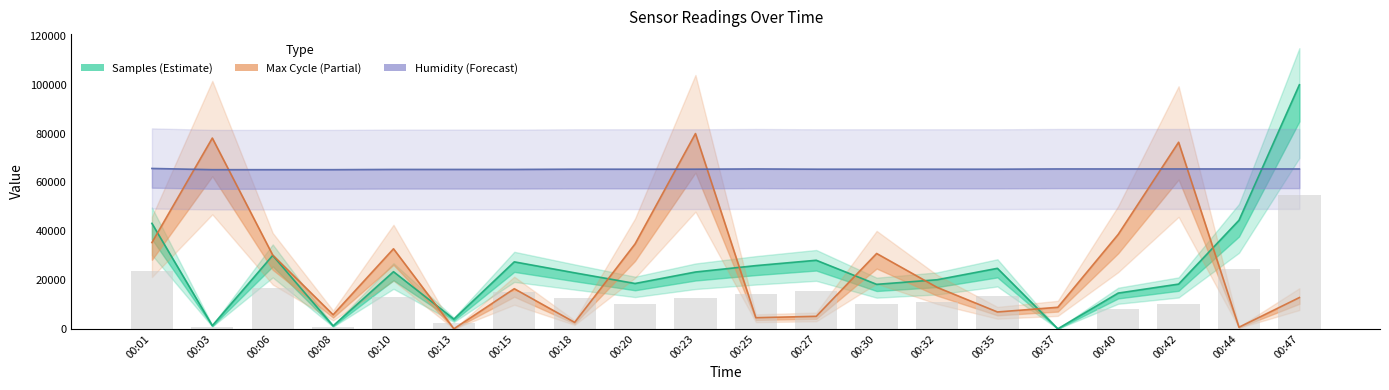

Reading right to left, extract all data points from this chart.

Samples: 100000.0	44479.3	18318.7	14638.2	0.0	24780.4	20096.2	18214.1	28084.5	25888.7	23274.8	18569.6	22940.2	27436.2	3973.2	23400.3	1212.9	30071.1	1296.5	43203.7
Max_cycle: 12800.0	640.0	76444.4	38684.4	8817.8	6897.8	16995.6	30862.2	5120.0	4551.1	80000.0	34773.3	2631.1	16426.7	0.0	32782.2	5760.0	30222.2	78151.1	35342.2
Humidity: 65500.0	65500.0	65500.0	65500.0	65500.0	65400.0	65400.0	65400.0	65400.0	65500.0	65400.0	65400.0	65400.0	65300.0	65300.0	65300.0	65200.0	65200.0	65200.0	65700.0